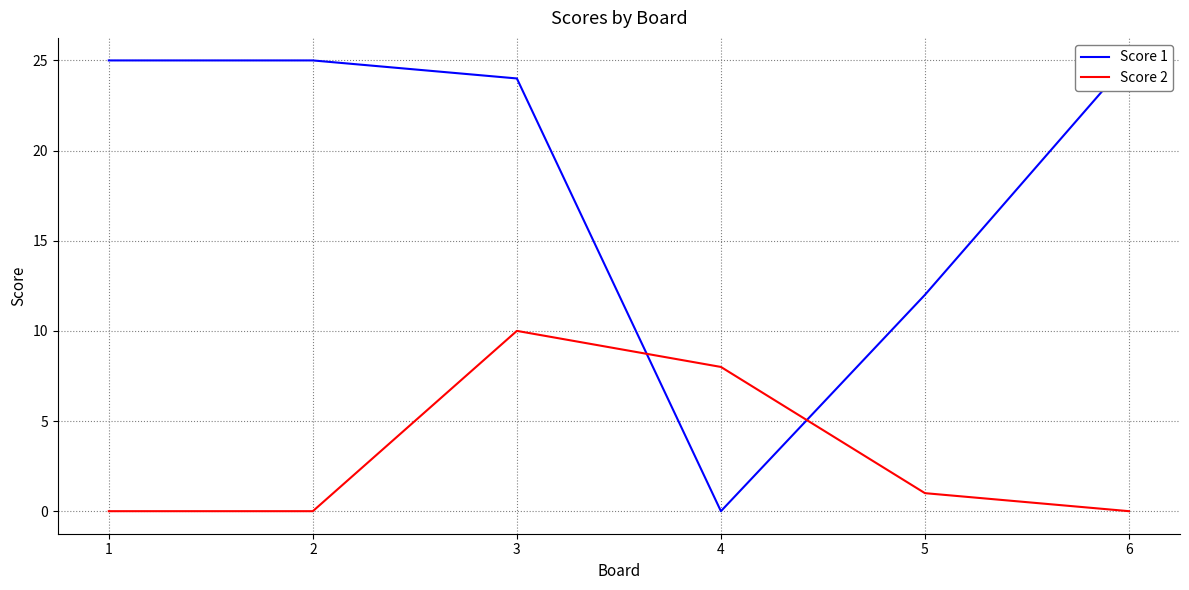

What are all the series names shown in the legend?

Score 1, Score 2